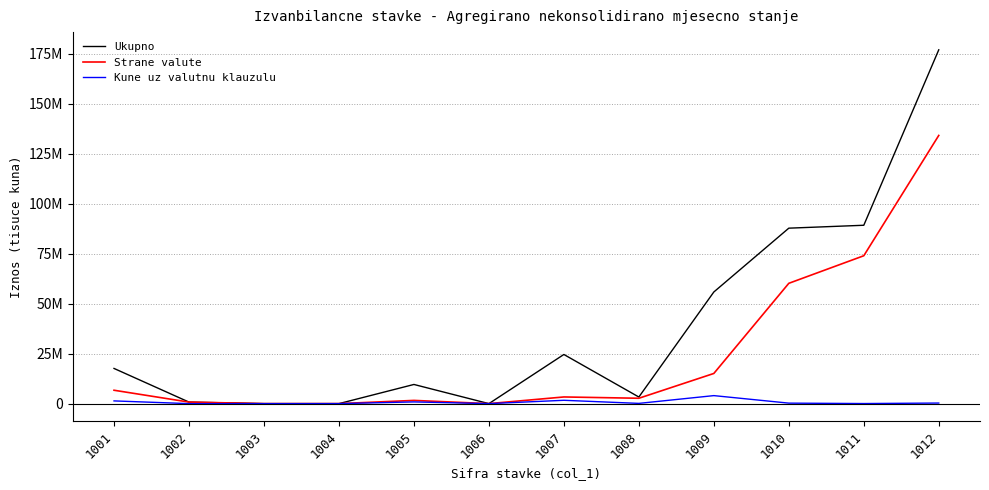

The Kune uz valutnu klauzulu series shows 0 at 1002. True or false?

True